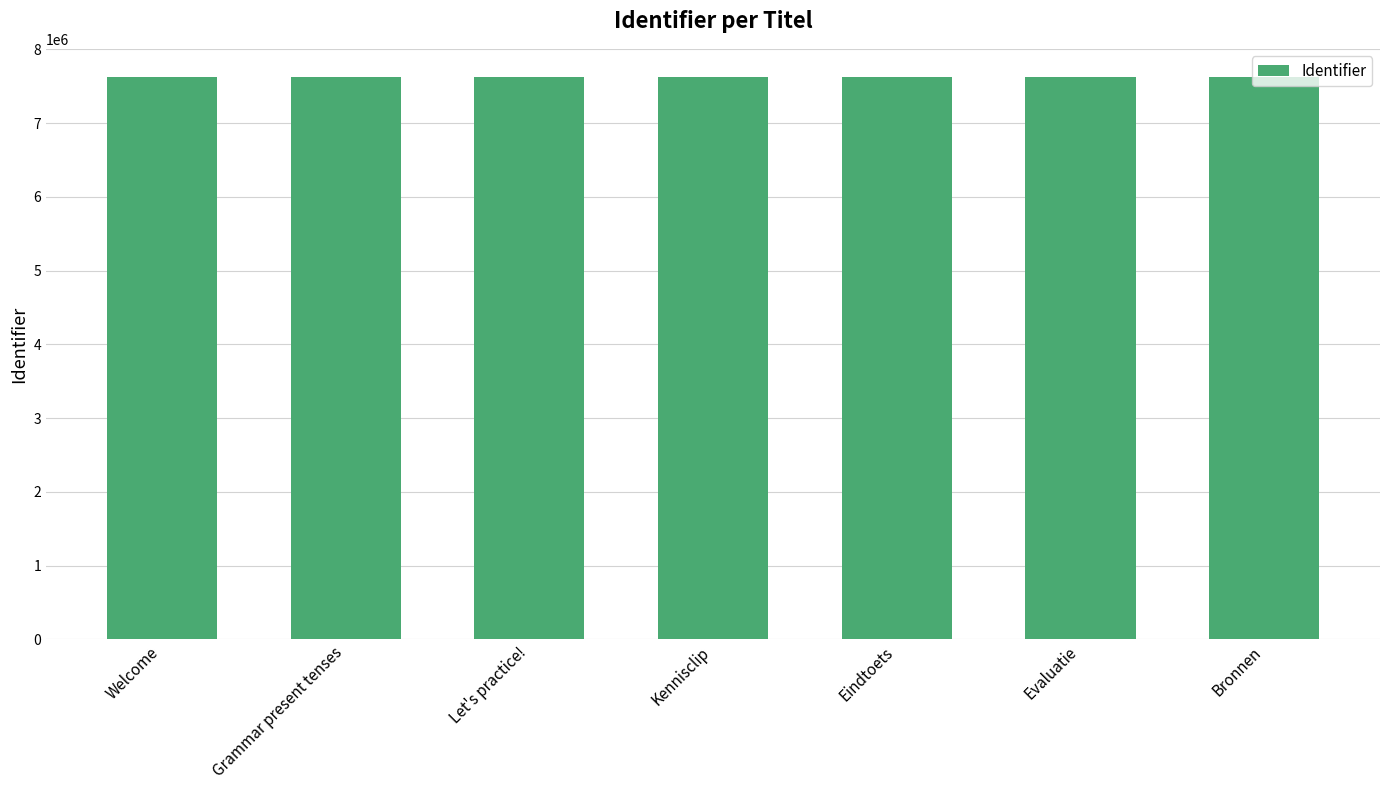

Is it true that the value at Kennisclip is 12797470?

False